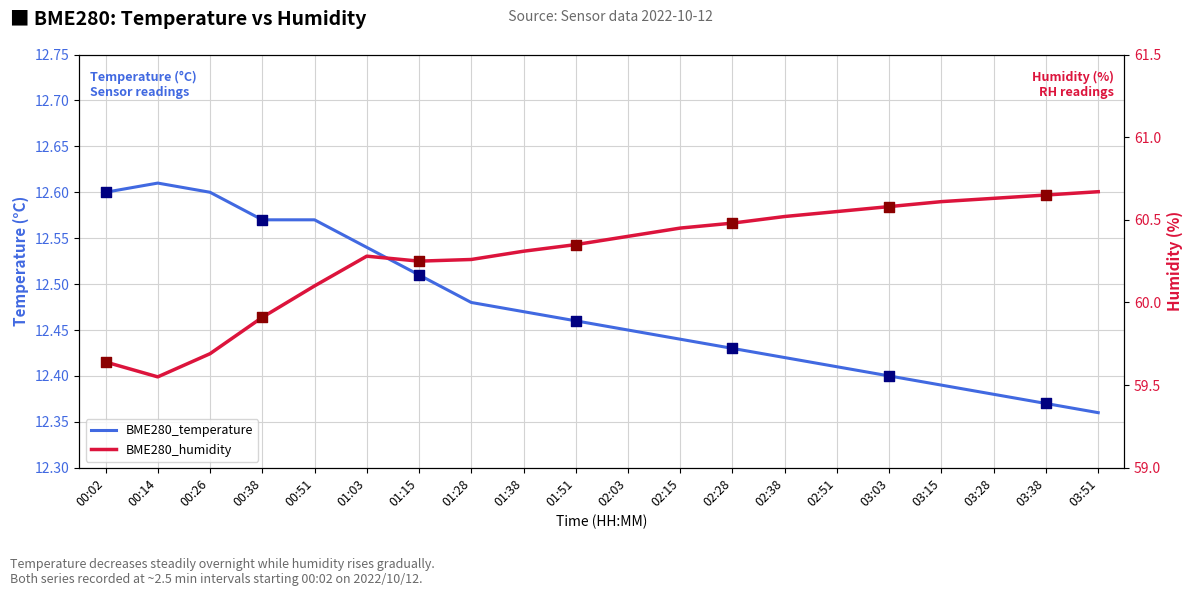

What are all the series names shown in the legend?

BME280_temperature, BME280_humidity